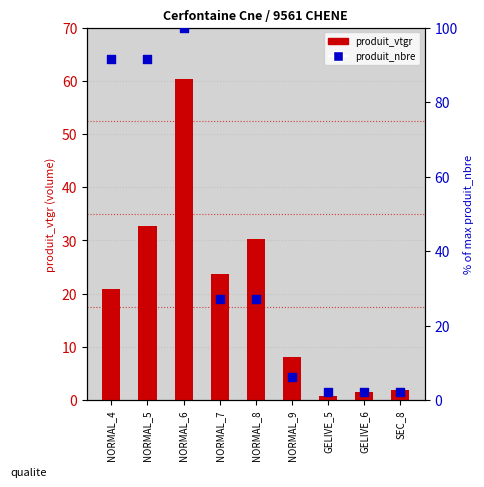

Which series contains the highest Y value?

produit_nbre